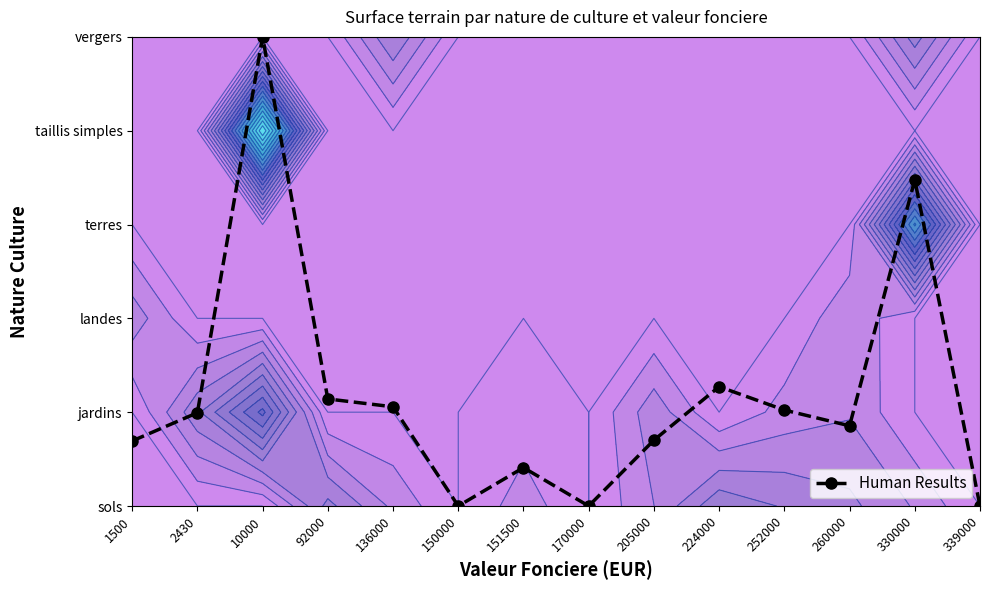

What is the change in value from 92000 to 170000?

-1.1